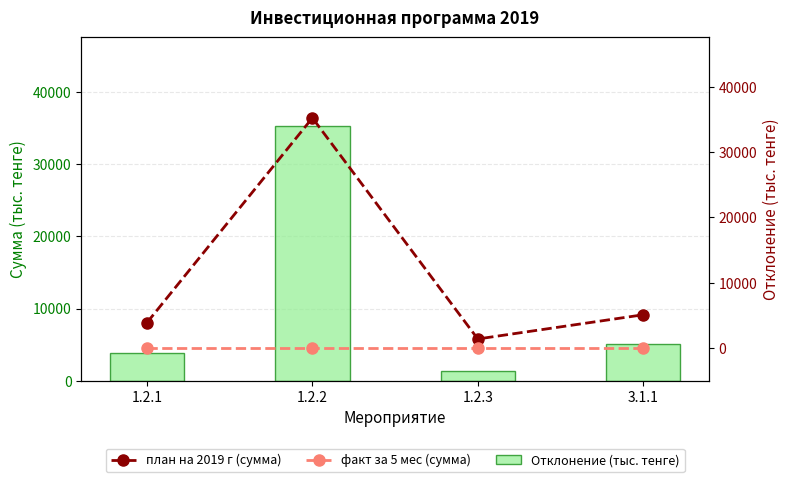

What position from the right is 1.2.1?

4